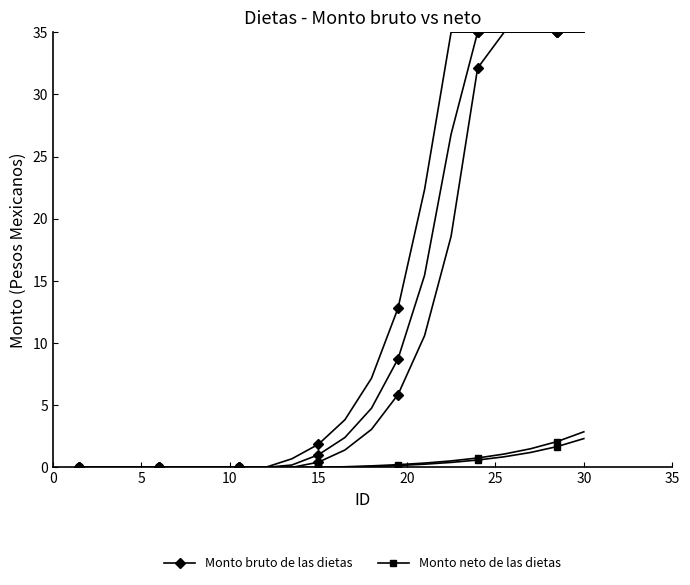

Reading right to left, extract all data points from this chart.

Monto bruto de las dietas: 35.0	35.0	35.0	35.0	35.0	35.0	22.3	12.8	7.2	3.8	1.9	0.7	0.0	0.0	0.0	0.0	0.0	0.0	0.0	0.0
Monto neto de las dietas: 2.9	2.1	1.5	1.1	0.8	0.5	0.3	0.2	0.1	0.1	0.0	0.0	0.0	0.0	0.0	0.0	0.0	0.0	0.0	0.0